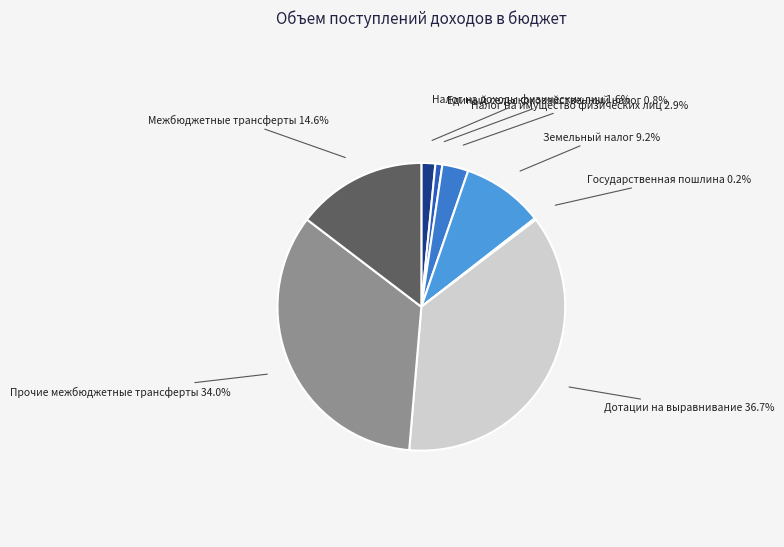

What is the total percentage of Единый сельскохозяйственный налог and Дотации на выравнивание?

37.5%